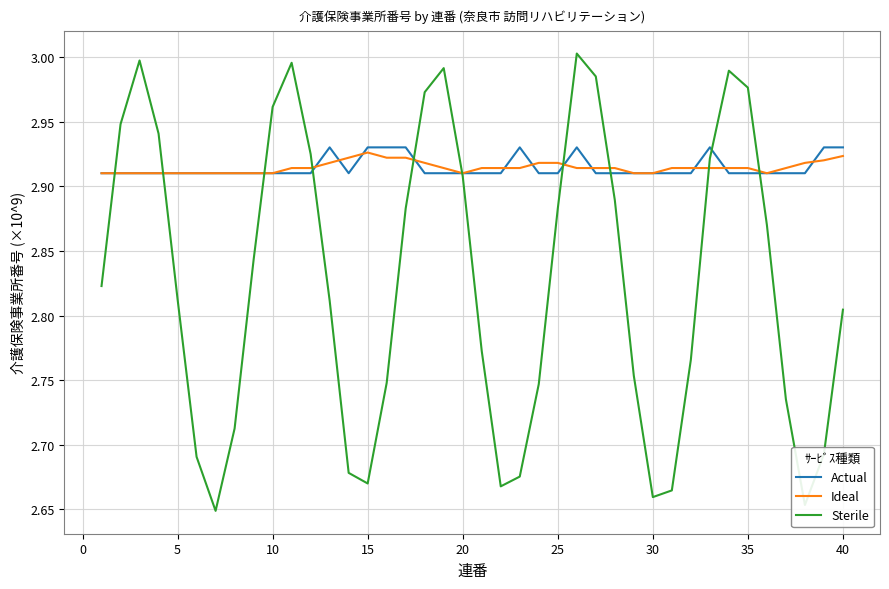

Which series has the widest spread of values?

Sterile